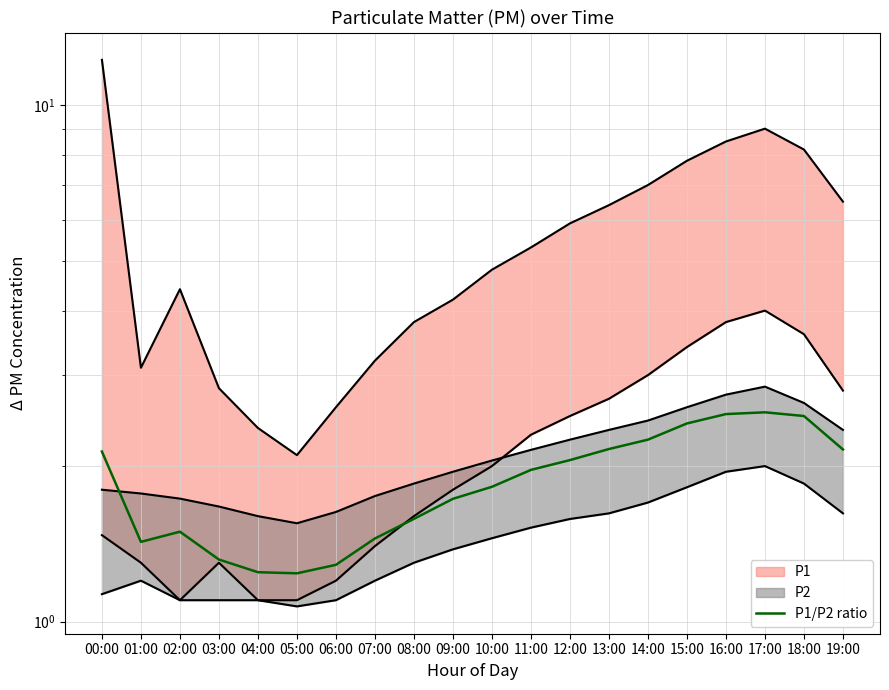

What is the change in value from 06:00 to 09:00?

+0.4